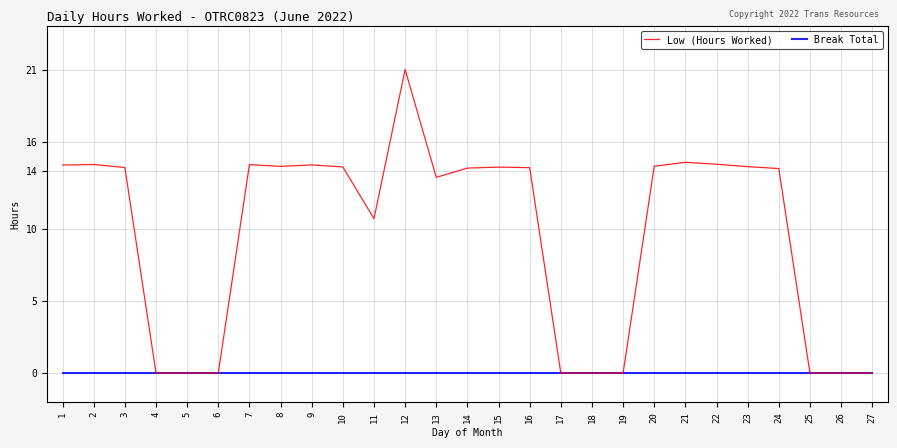

How many lines are shown in the chart?

2